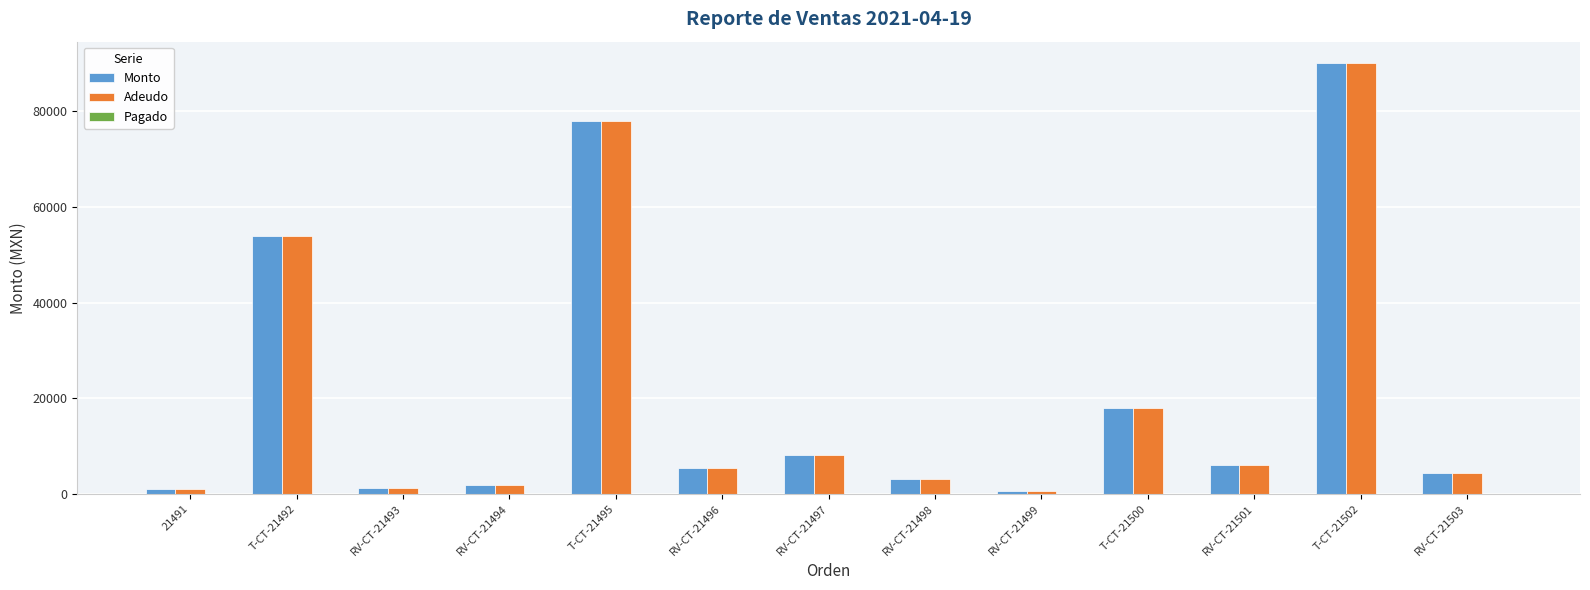

What is the total value across all series at T-CT-21502?

180000.0